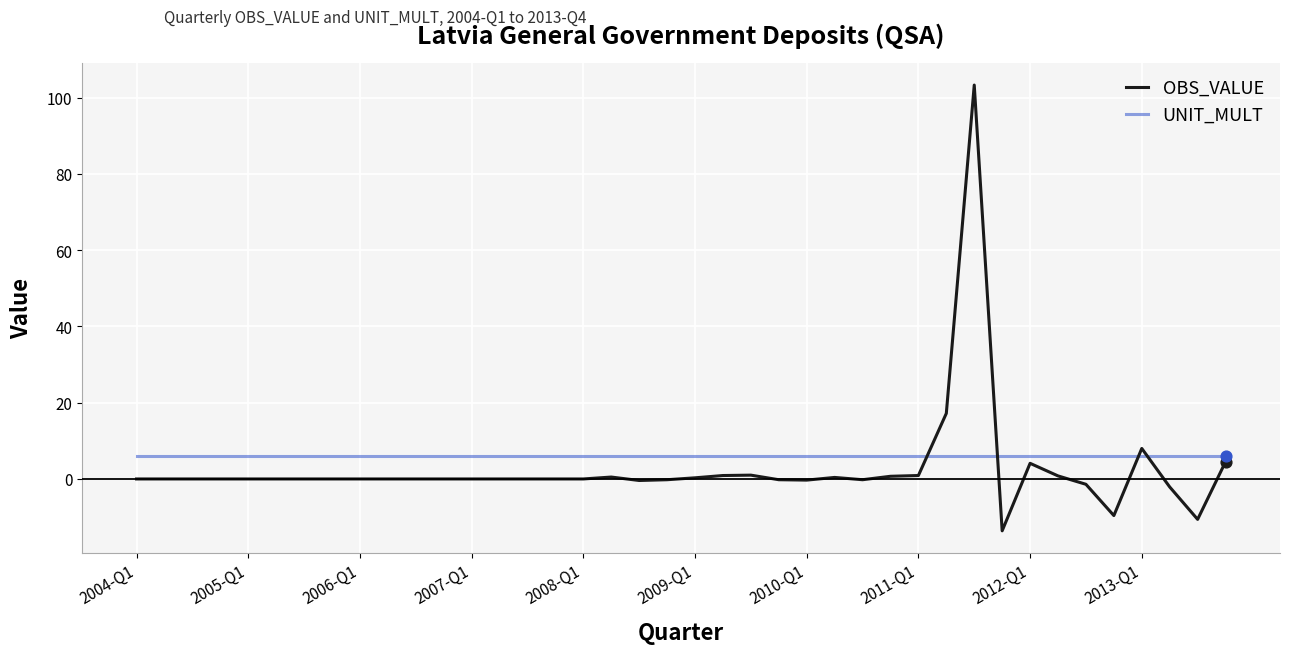

At how many categories does at least one series exceed 83?

1